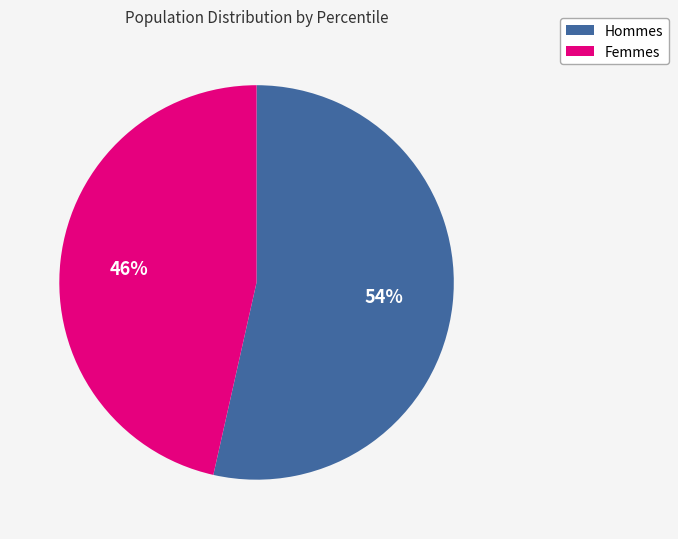

Count the number of slices in the pie.

2